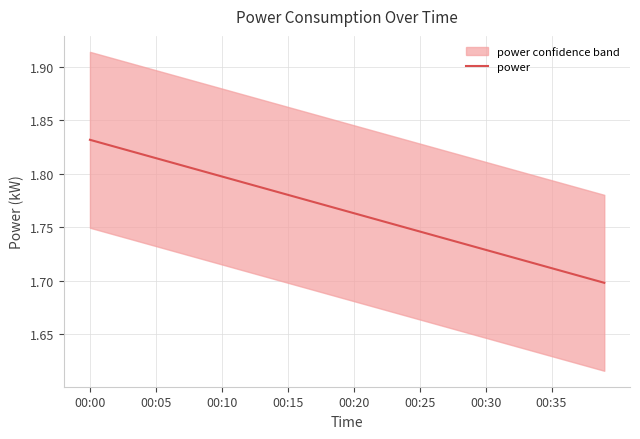

What value does the data have at 8?

1.8